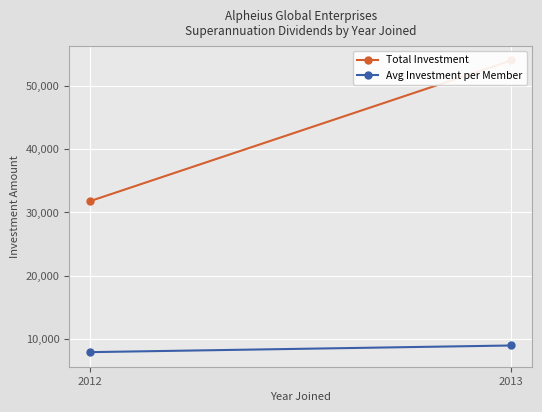

What is the average value of the Avg Investment per Member series?

8475